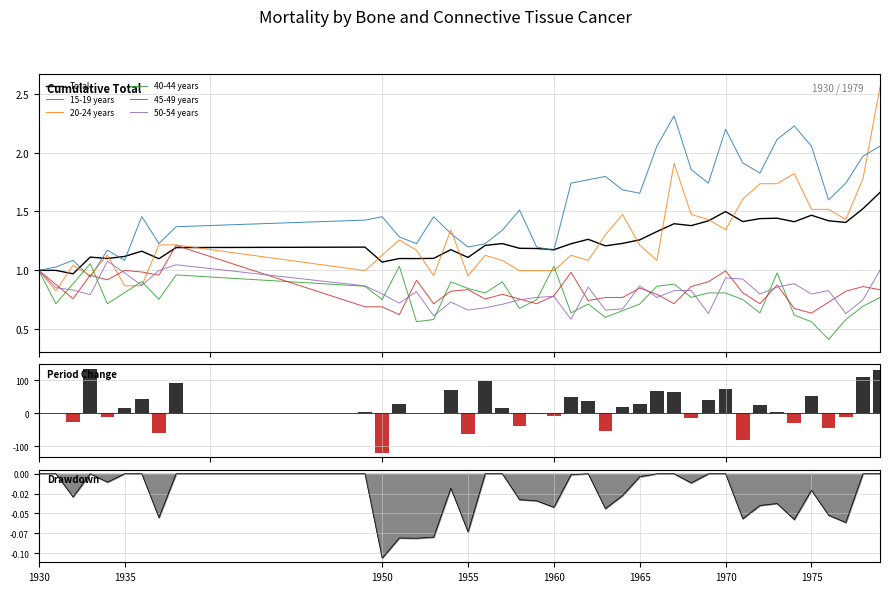

What is the average value of the 20-24 years series?

1.3